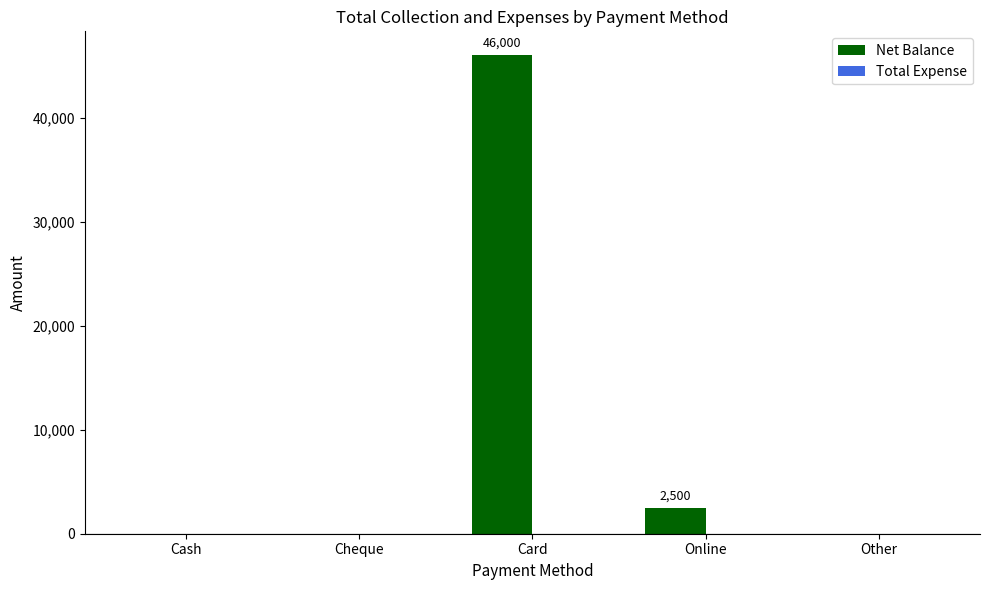

At which category does the chart reach its peak across all series?

Card